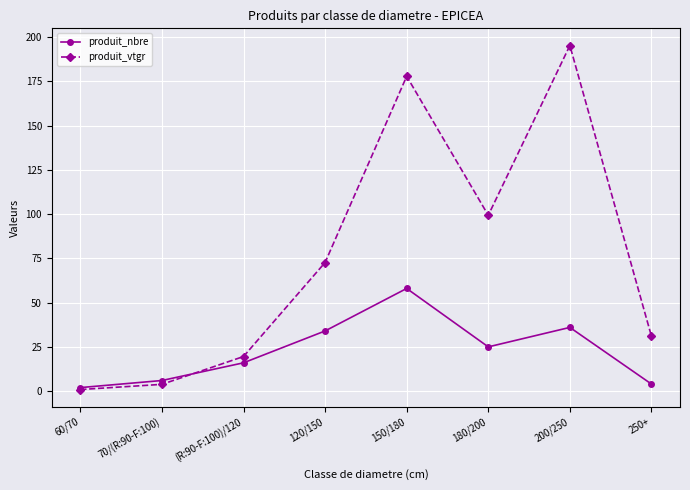

True or false: produit_vtgr has more than 0 points higher than both neighbors.

True